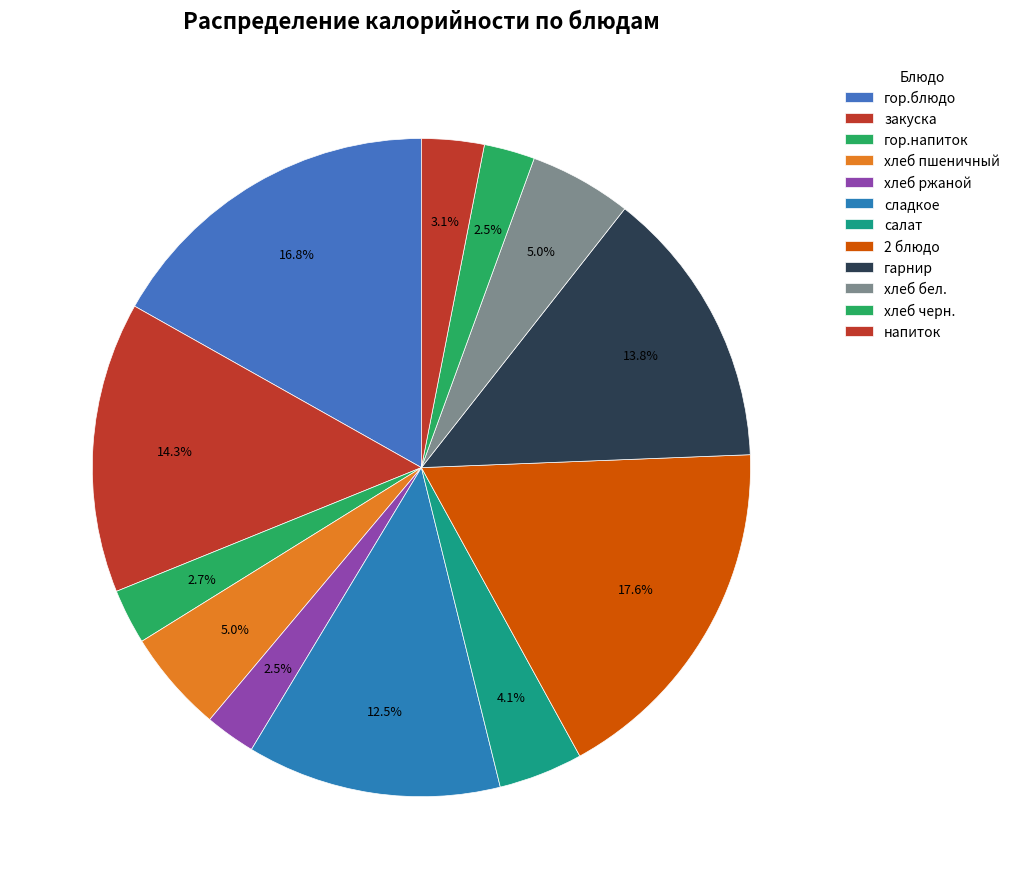

What is the largest slice in the pie chart?

2 блюдо